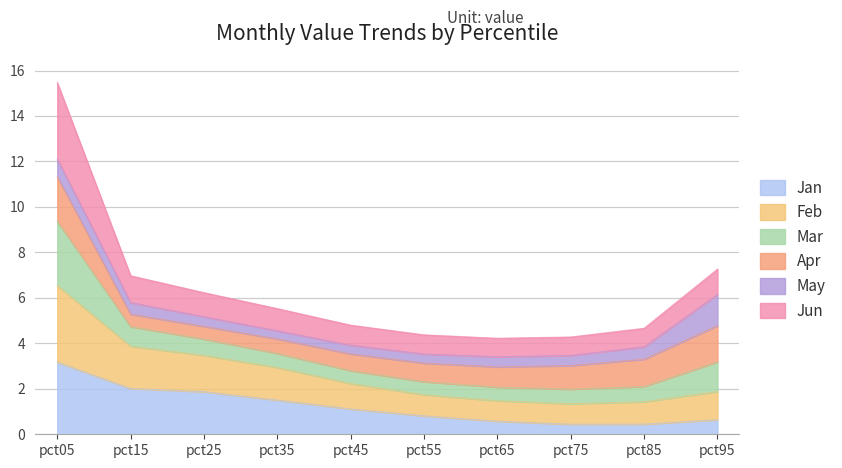

At which category does Jan reach its first local valley?

pct75